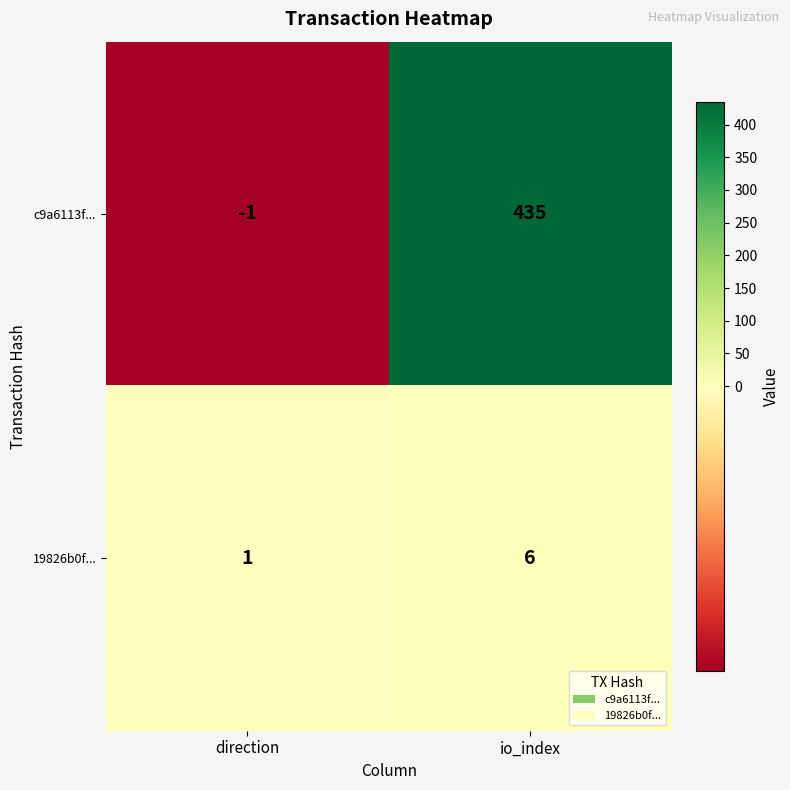

What is the sum of the c9a6113f... values at io_index and direction?

434